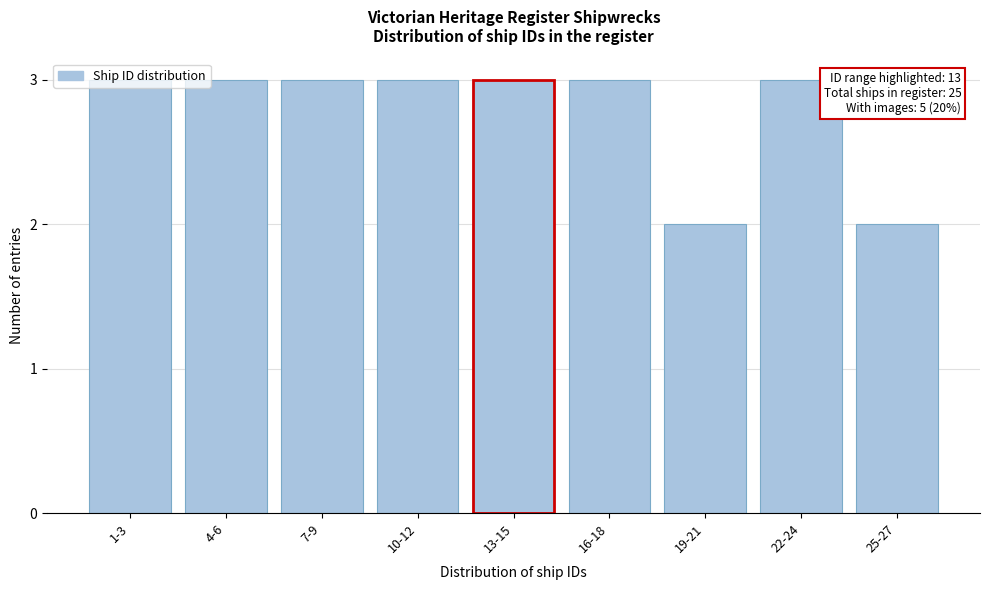

The value at 16-18 is 1. True or false?

False